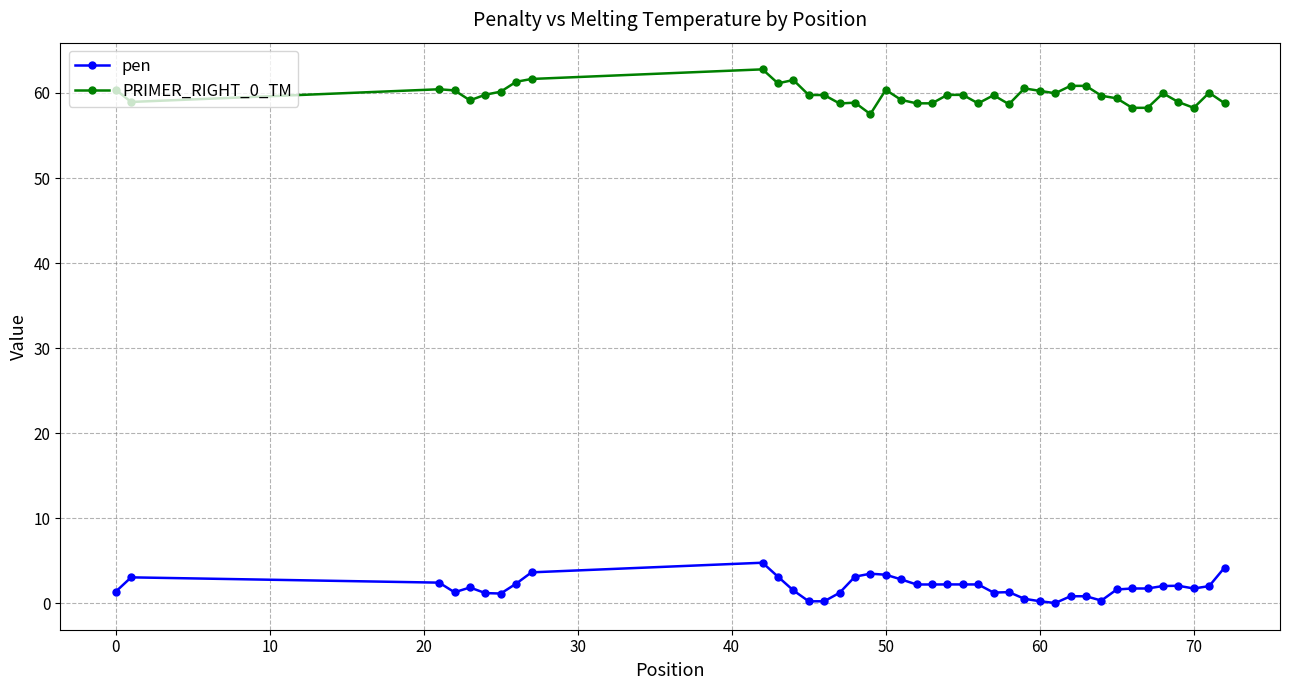

True or false: PRIMER_RIGHT_0_TM and pen intersect in this chart.

False